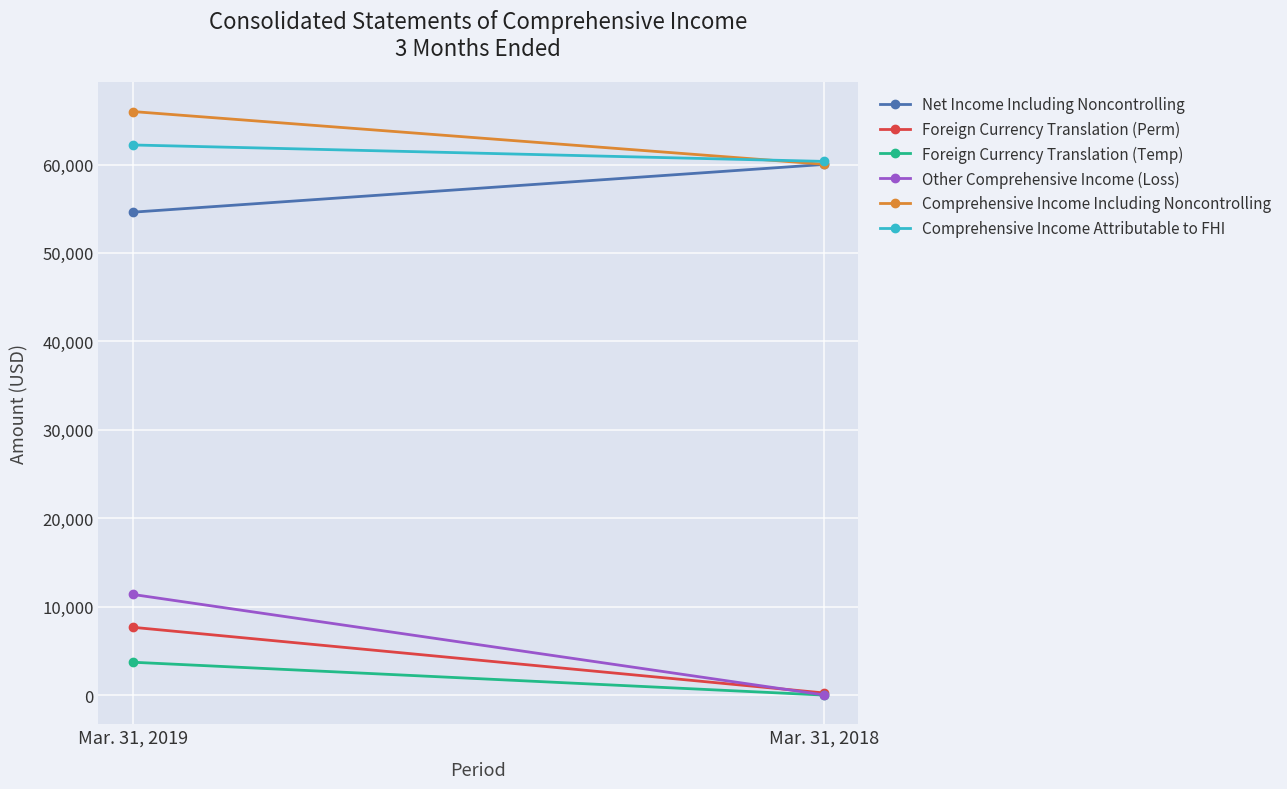

Is it true that Comprehensive Income Including Noncontrolling equals 101221 at Mar. 31, 2018?

False